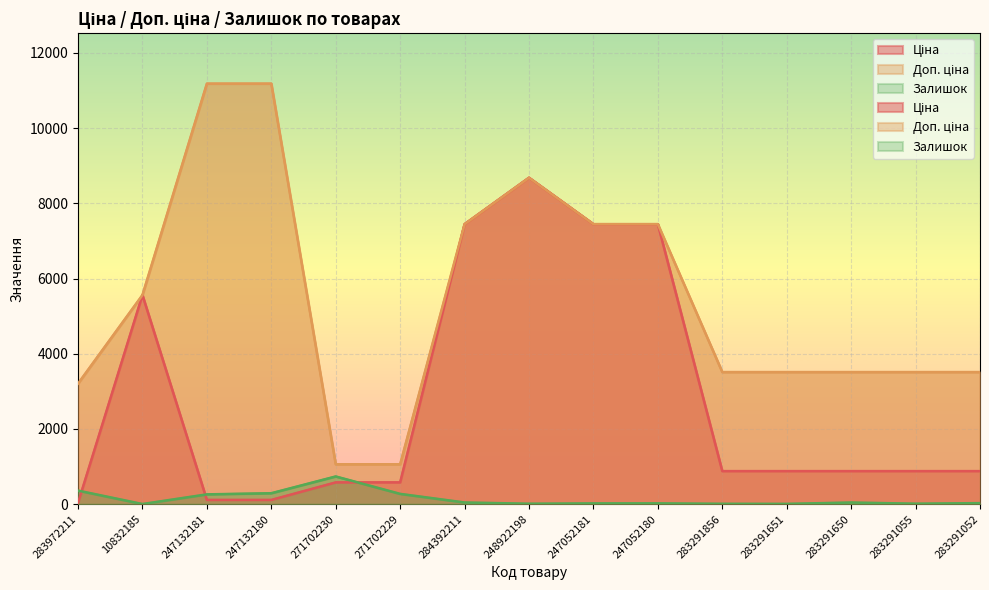

At which category is the sum across all series the highest?

248922198